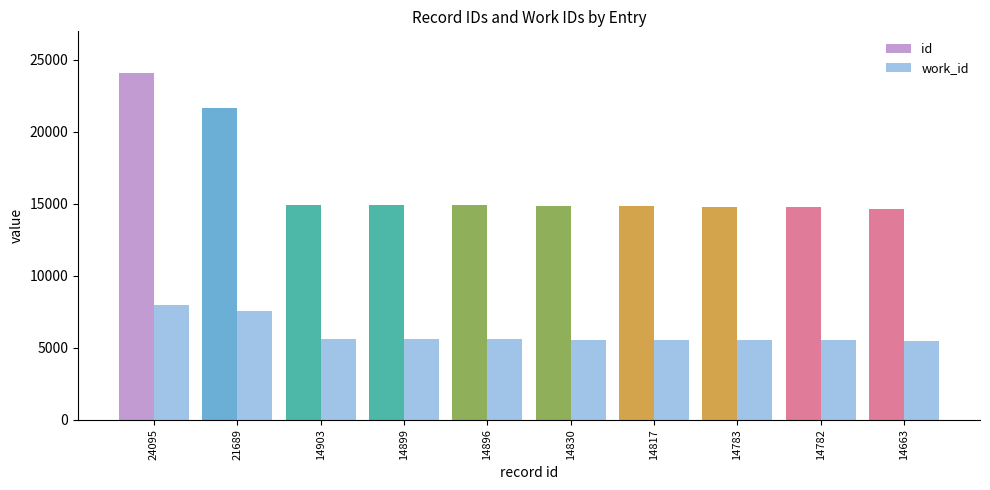

At how many categories does at least one series exceed 8272?

10